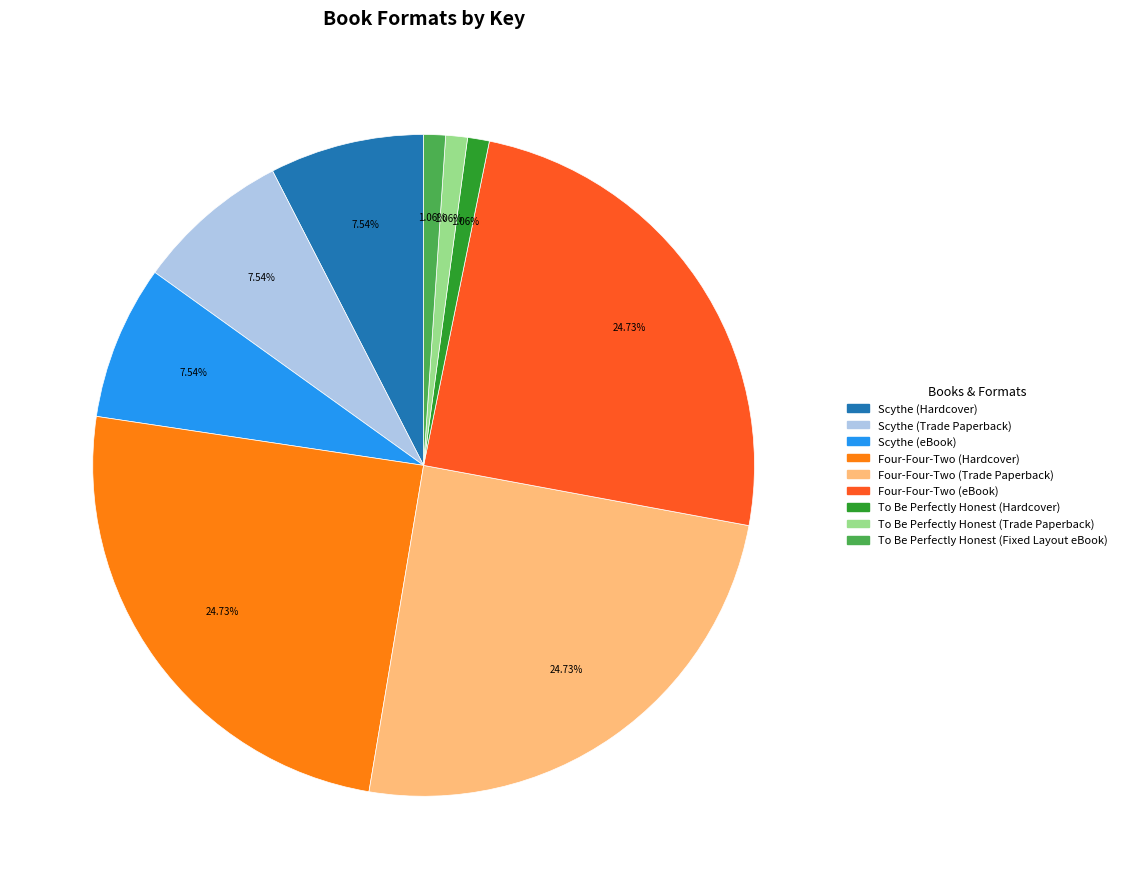

To the nearest percent, what portion does Scythe (Trade Paperback) represent?

8%